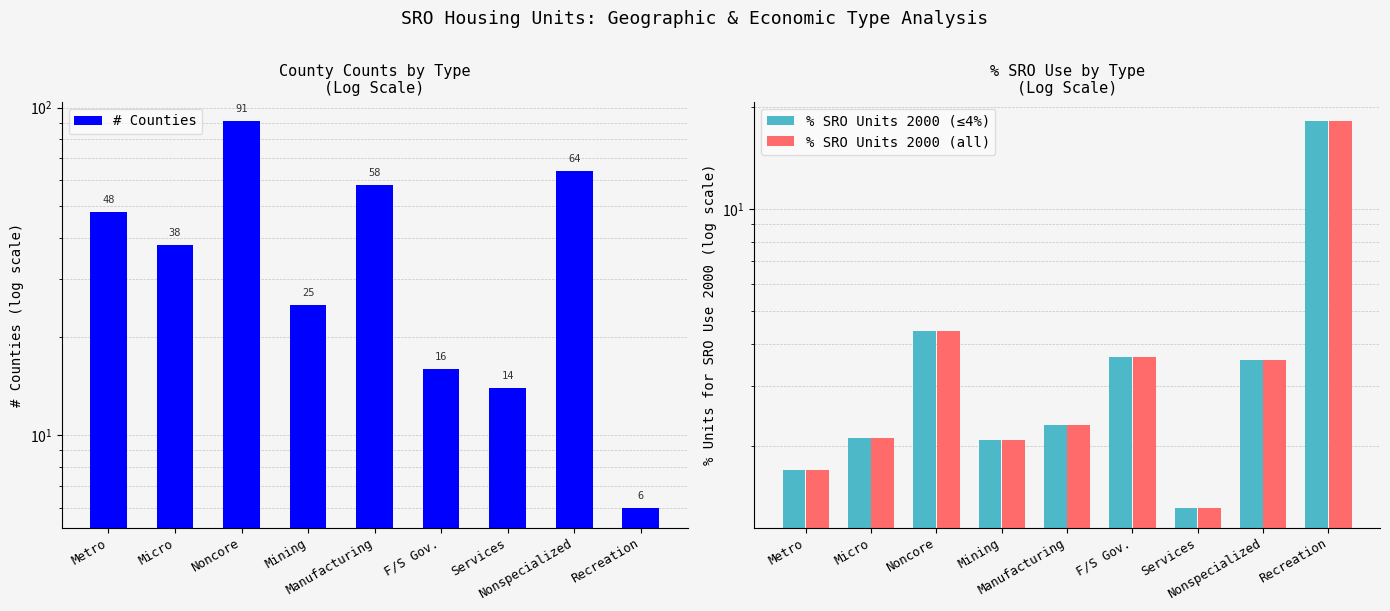

Which series has the largest total across all categories?

# Counties